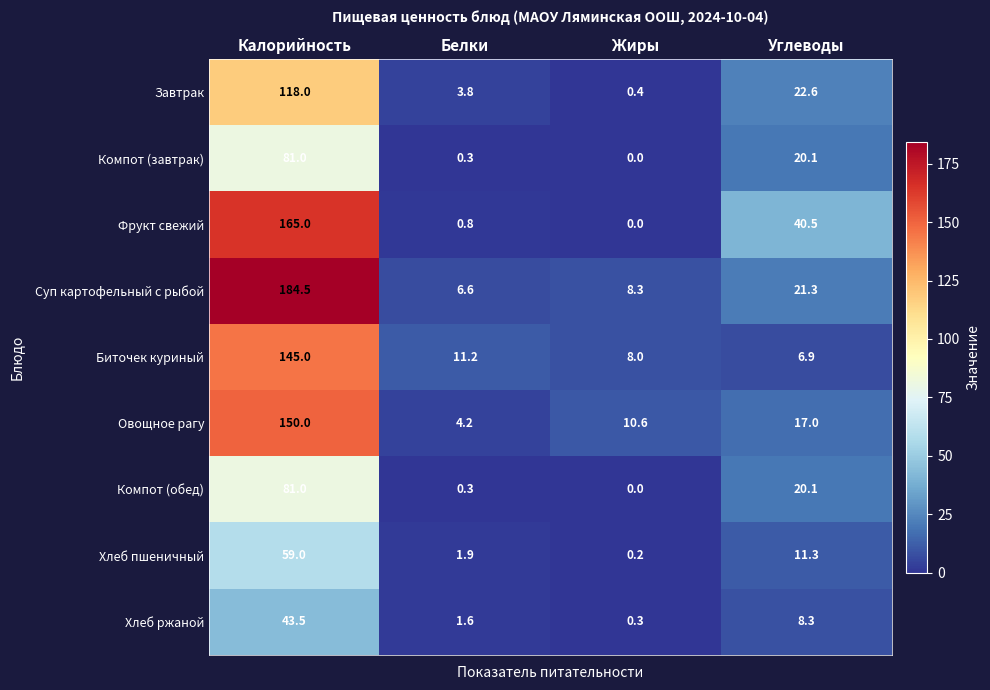

What is the difference between the second highest and second lowest values in the Компот (обед) series?

19.8